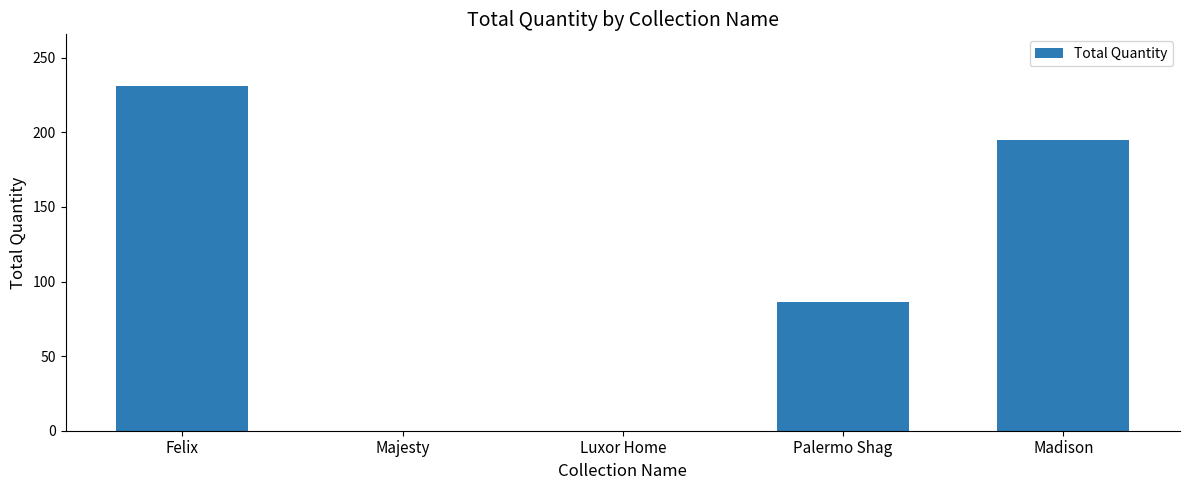

Is it true that the value at Majesty is 0?

True